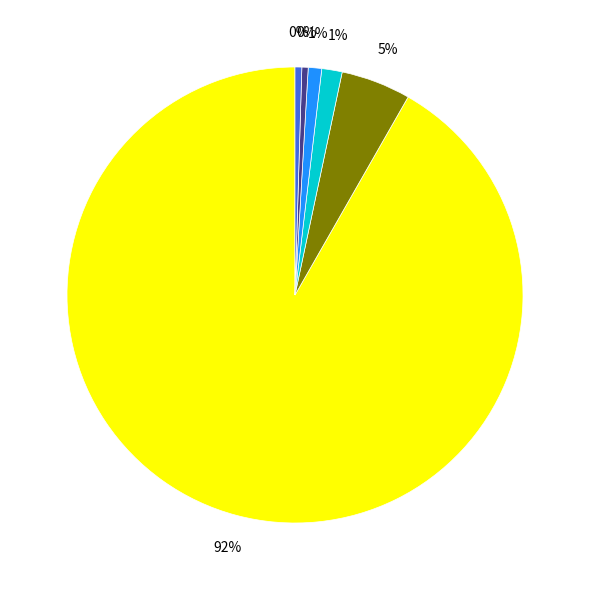

Does any single category account for the majority?

Yes